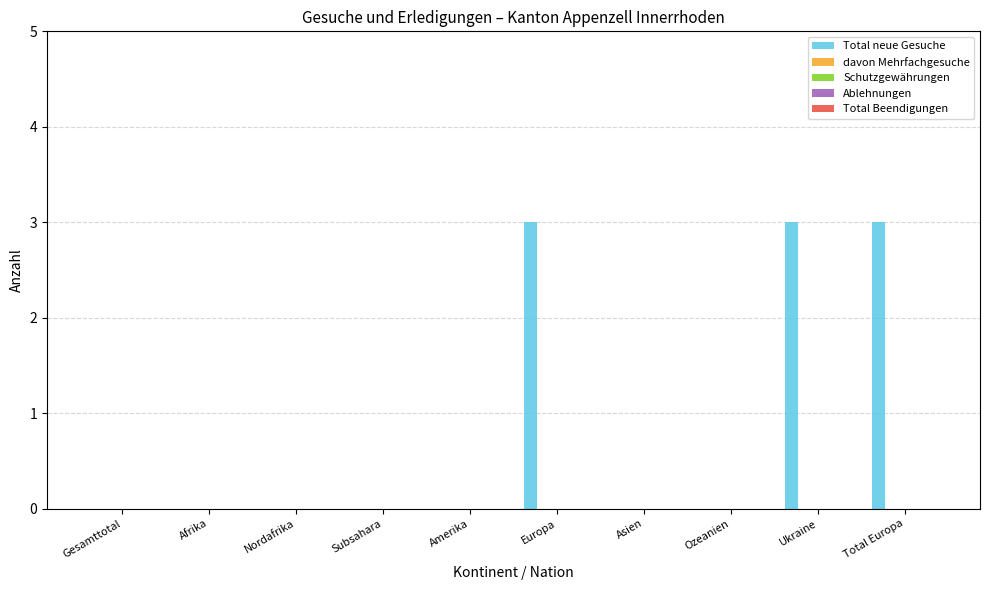

What is the maximum value shown in the chart?

3